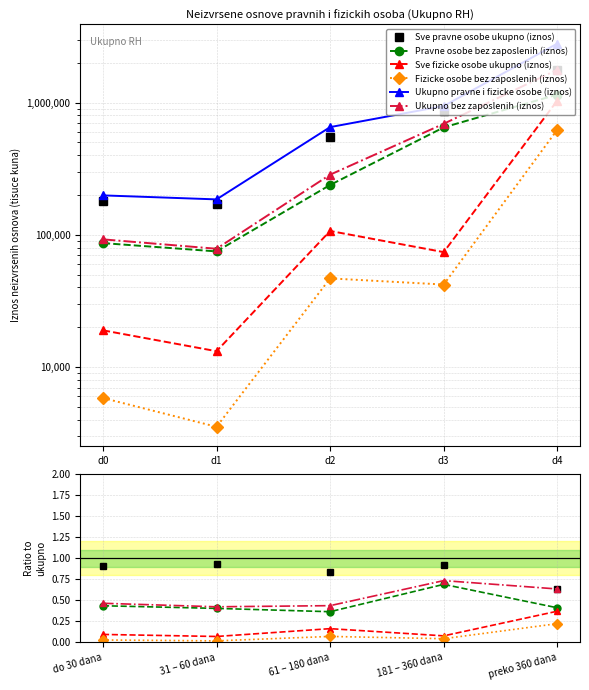

The Pravne osobe bez zaposlenih (iznos) series shows 0.4 at 31 – 60 dana. True or false?

True